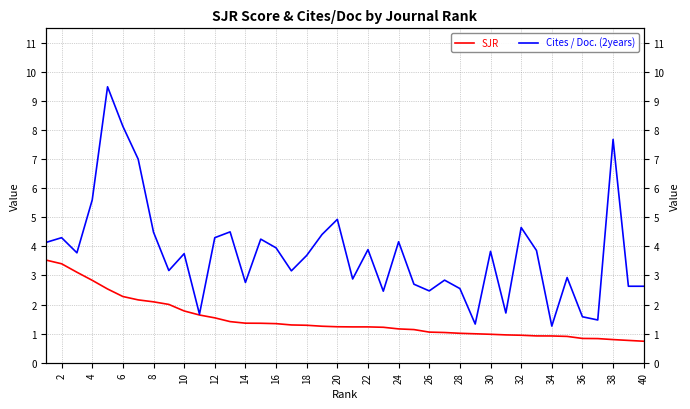

Which series has the largest total across all categories?

Cites / Doc. (2years)